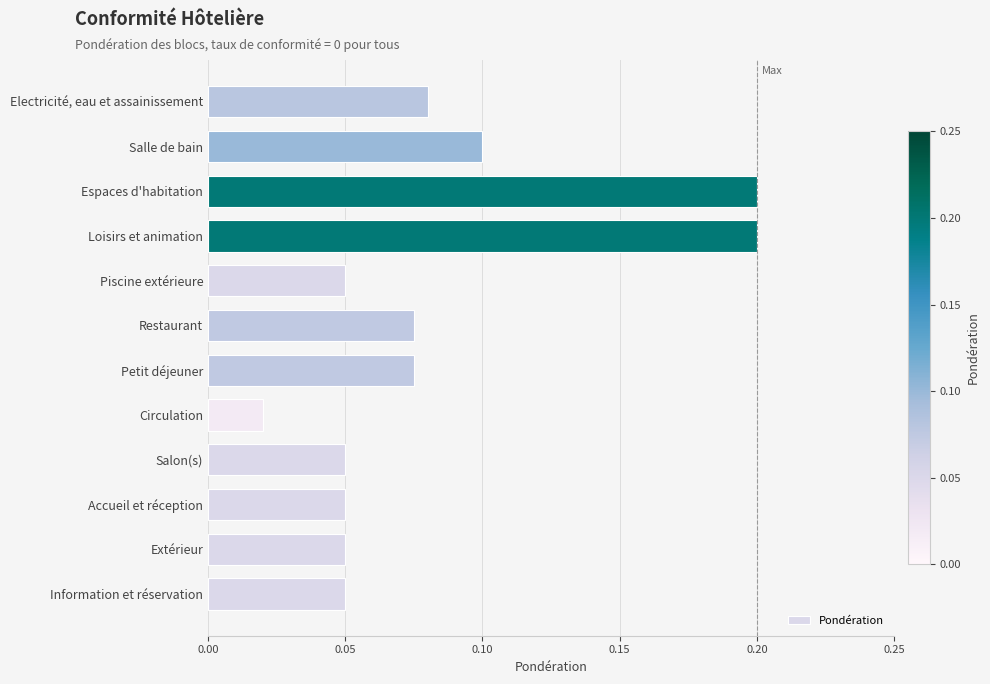

What is the sum of all values?

1.0